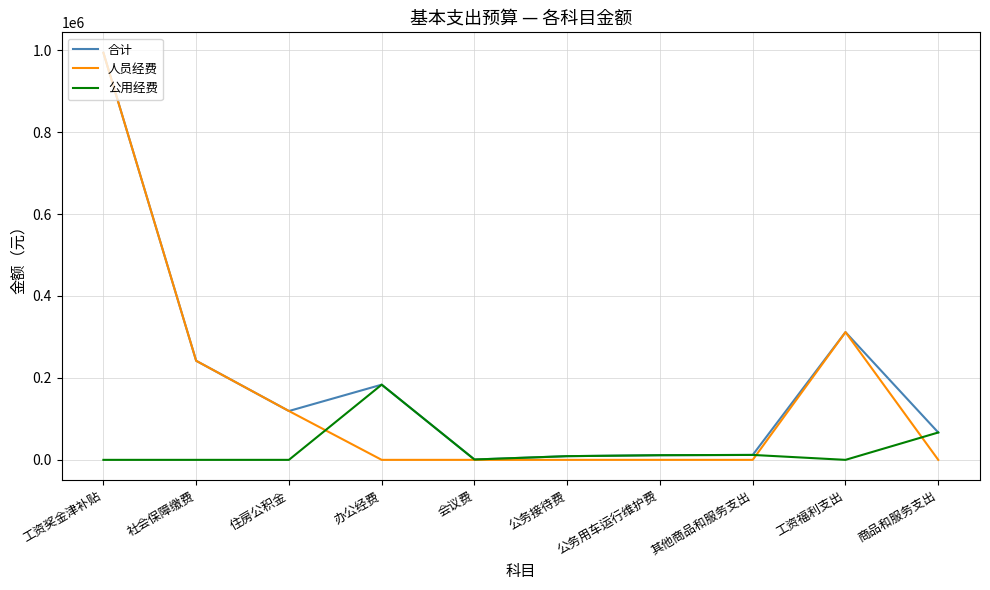

The 人员经费 series shows 311731.8 at 工资福利支出. True or false?

True